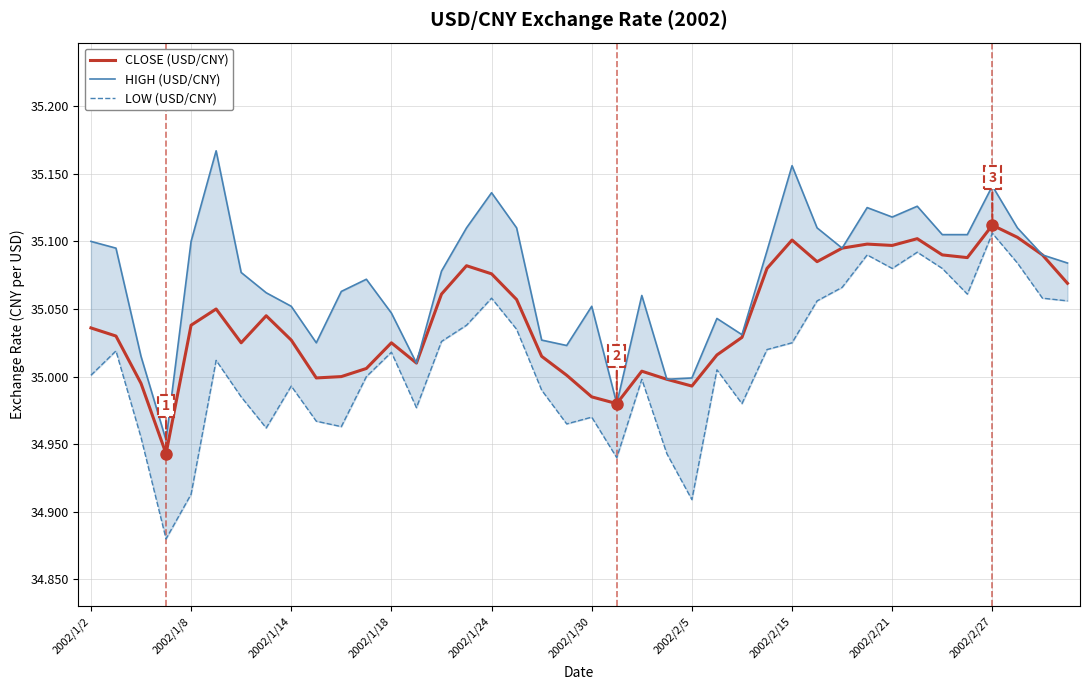

What is the minimum value shown in the chart?

34.9